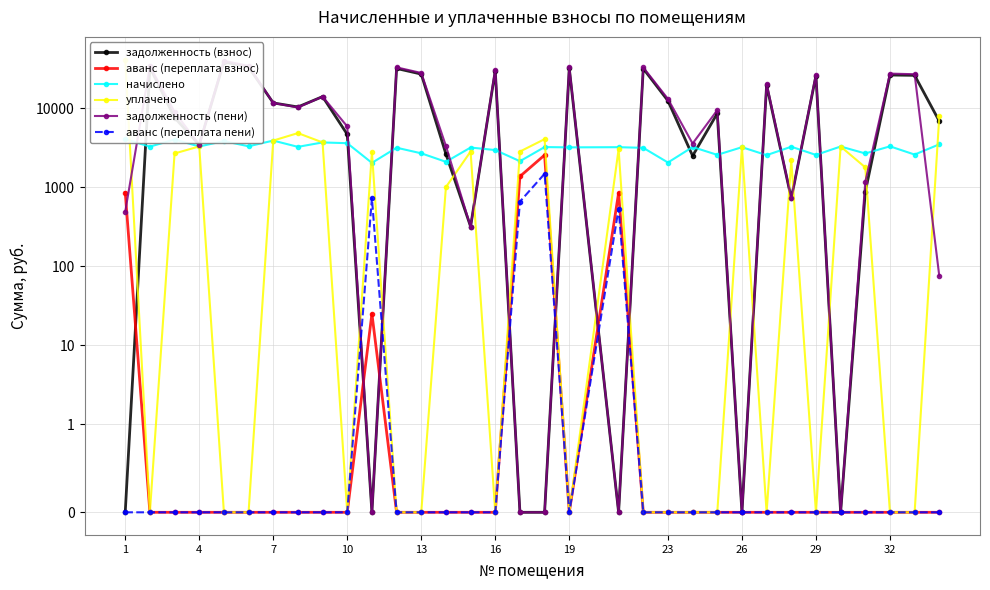

Which series has the largest range (max minus min)?

уплачено